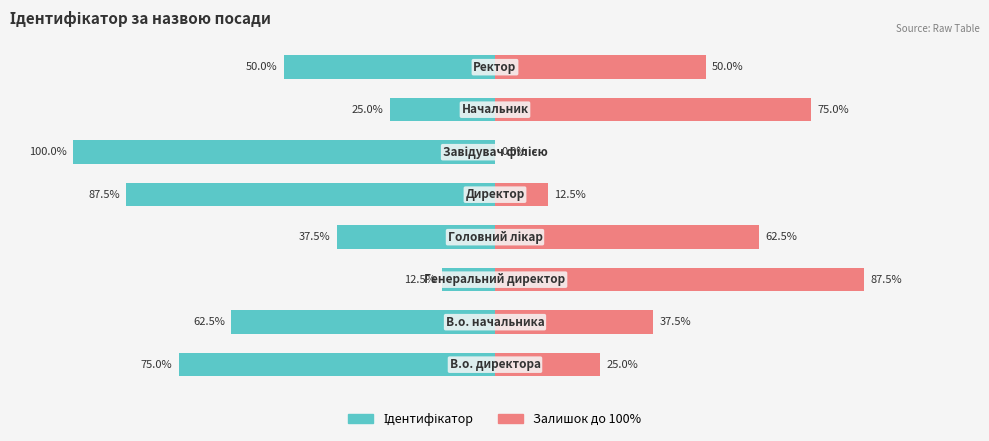

What is the difference between the second highest and minimum values in the Ідентифікатор series?

75.0